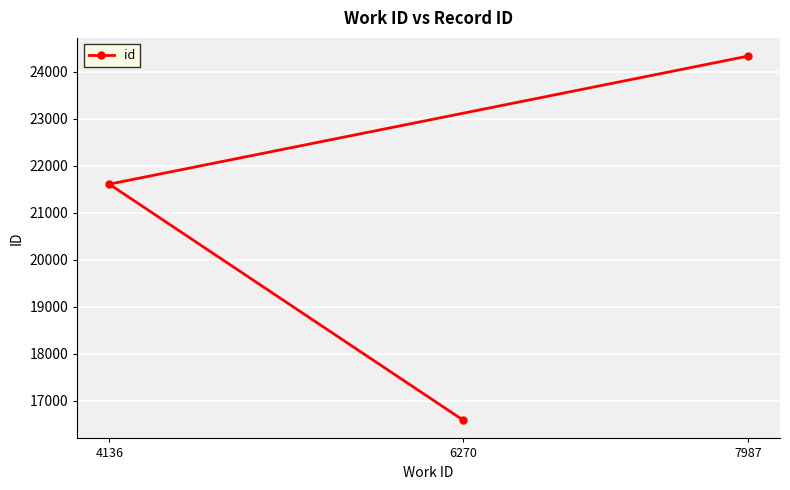

At which category does the chart reach its peak across all series?

7987